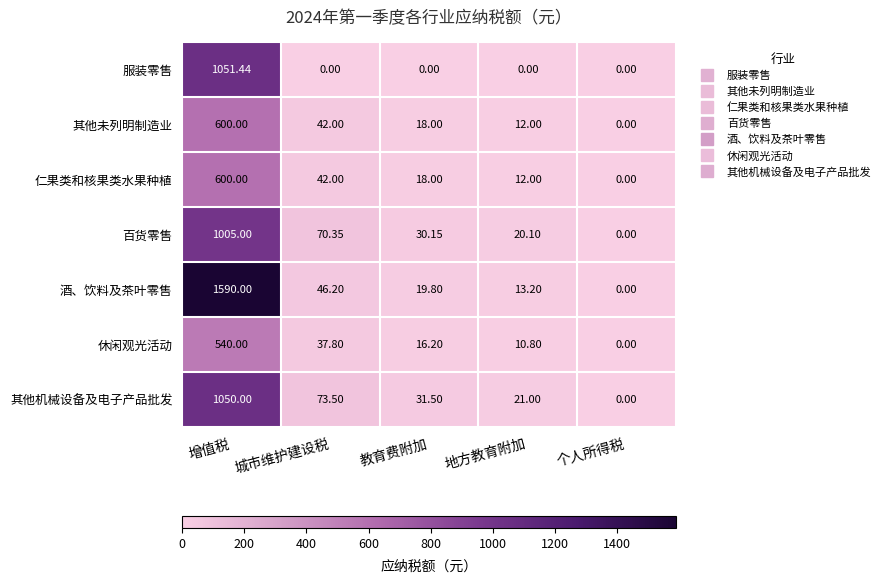

At which label does 百货零售 first exceed 30?

增值税